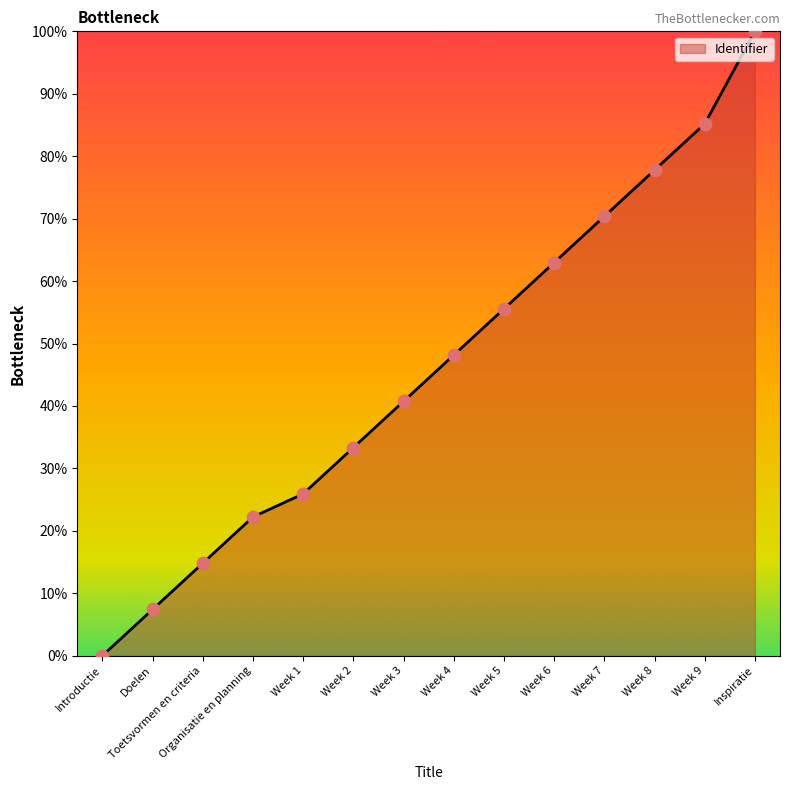

What is the ratio of the value at Week 8 to the value at Inspiratie?

0.8